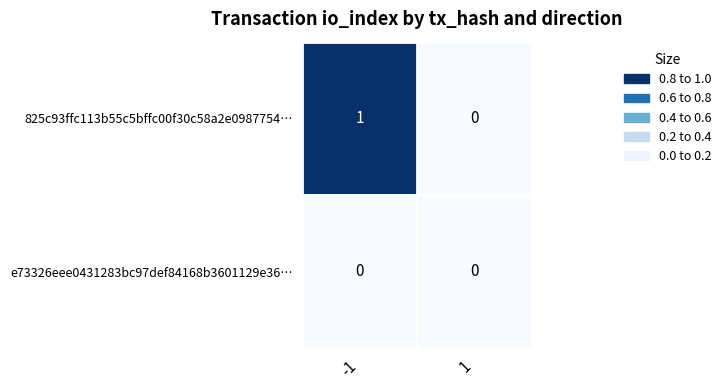

The value of 825c93ffc113b55c5bffc00f30c58a2e0987754… at 1 is 0. True or false?

True